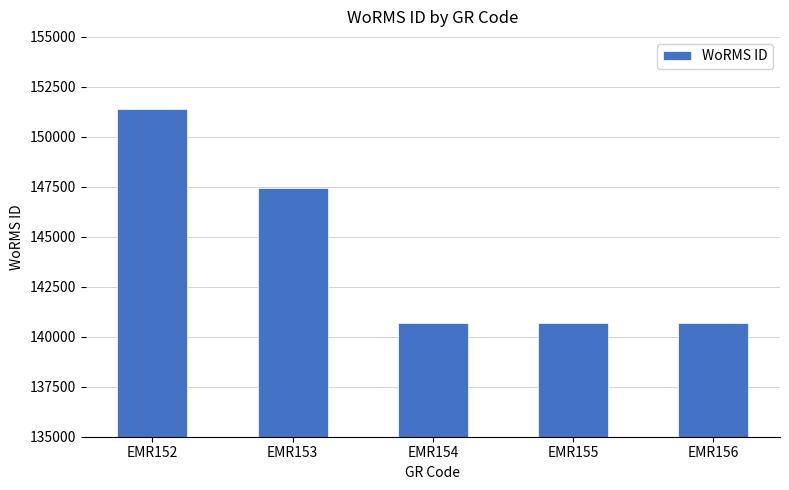

Is it true that the value at EMR152 is 223610?

False